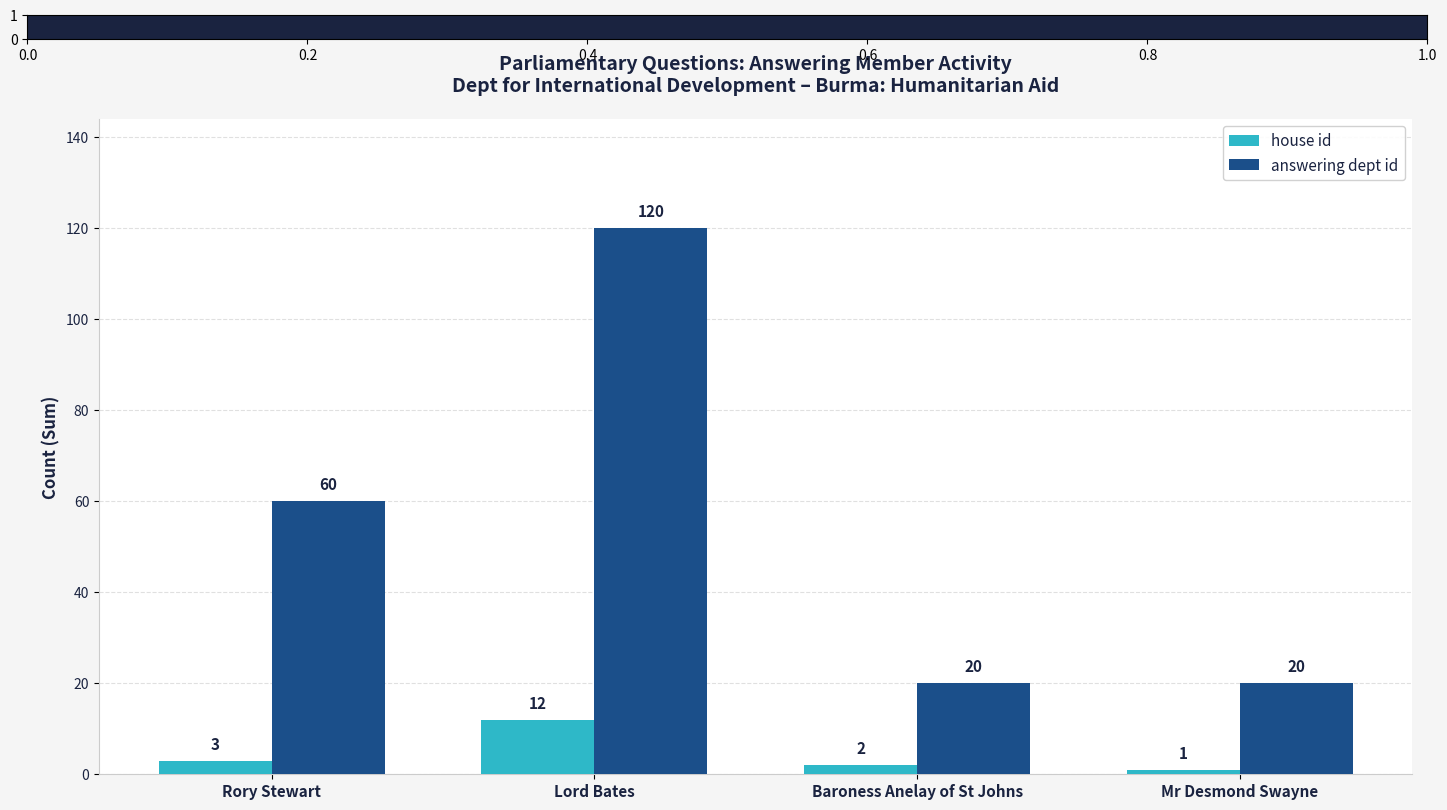

Which series changed the most between Baroness Anelay of St Johns and Mr Desmond Swayne?

house id